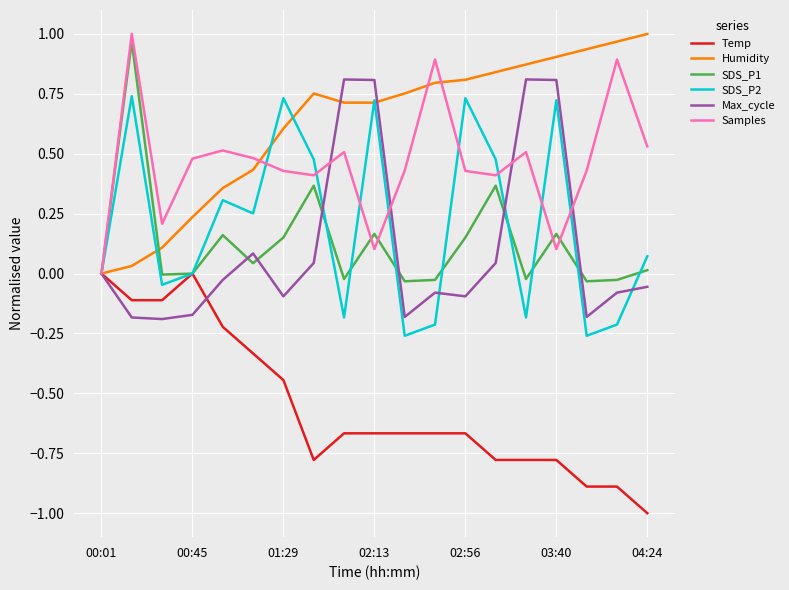

Which series ends up on top after the final intersection of Max_cycle and Temp?

Max_cycle